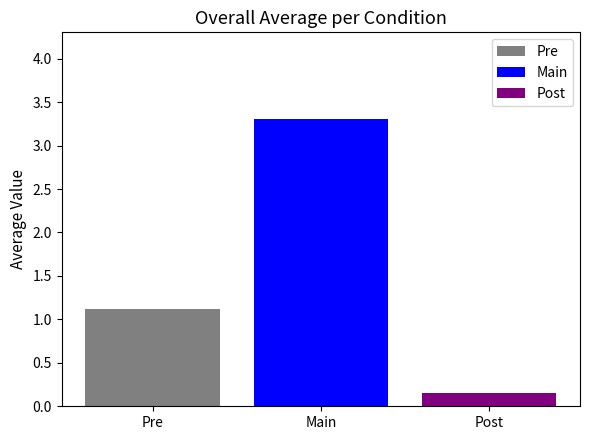

List the series in order of their peak value, lowest first.

Post, Pre, Main